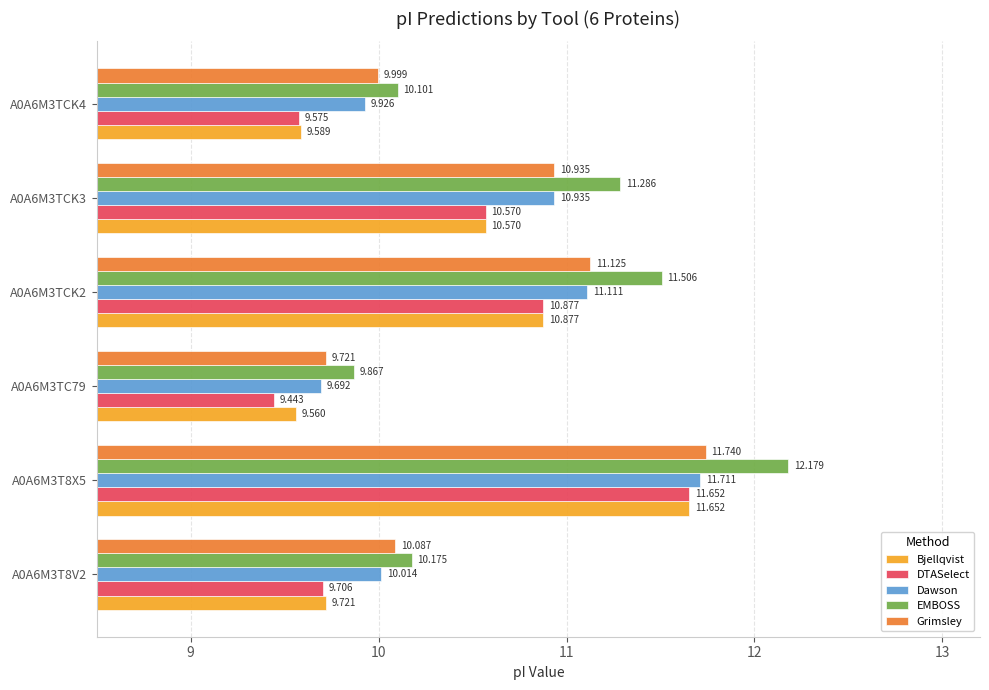

List the labels in order of Dawson value, largest first.

A0A6M3T8X5, A0A6M3TCK2, A0A6M3TCK3, A0A6M3T8V2, A0A6M3TCK4, A0A6M3TC79